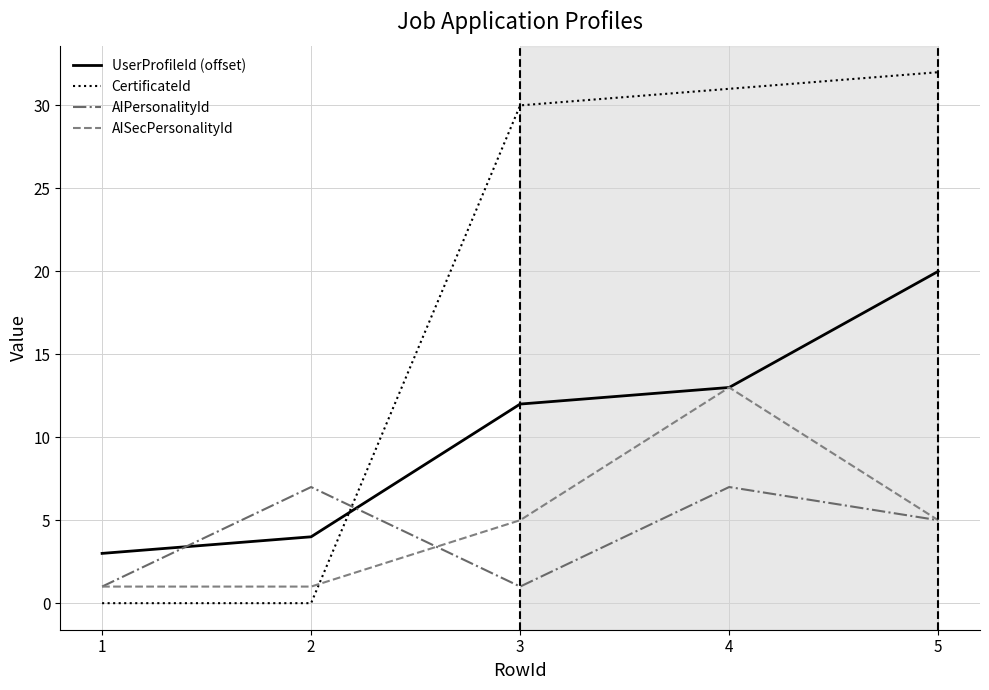

Reading right to left, what are all the values shown in this chart?

UserProfileId (offset): 5=20	4=13	3=12	2=4	1=3
CertificateId: 5=32	4=31	3=30	2=0	1=0
AIPersonalityId: 5=5	4=7	3=1	2=7	1=1
AISecPersonalityId: 5=5	4=13	3=5	2=1	1=1